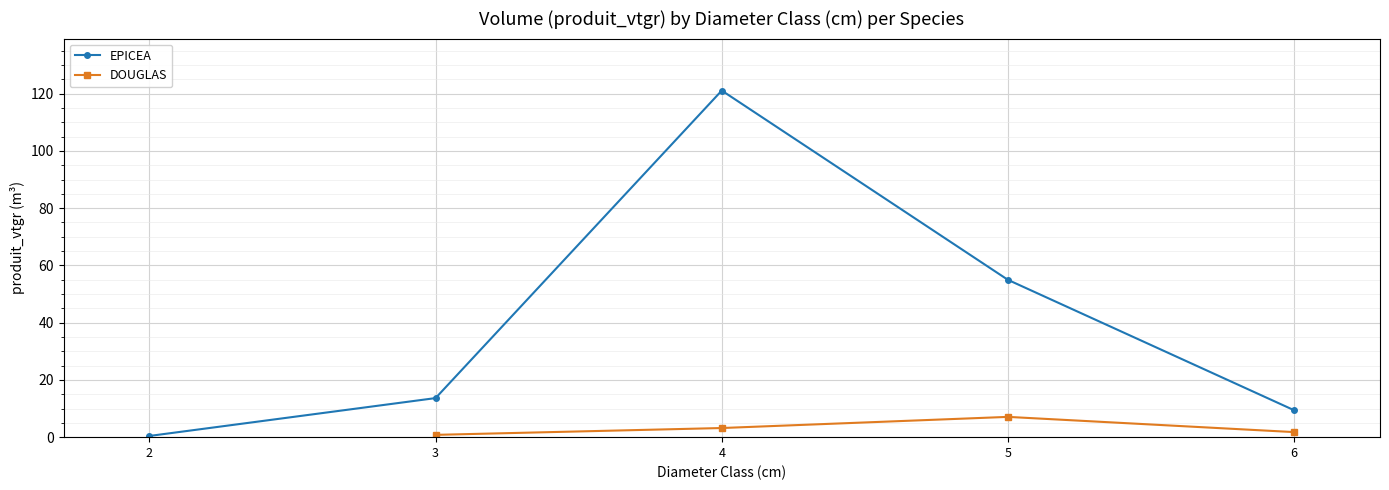

At which label does DOUGLAS first exceed 0?

3